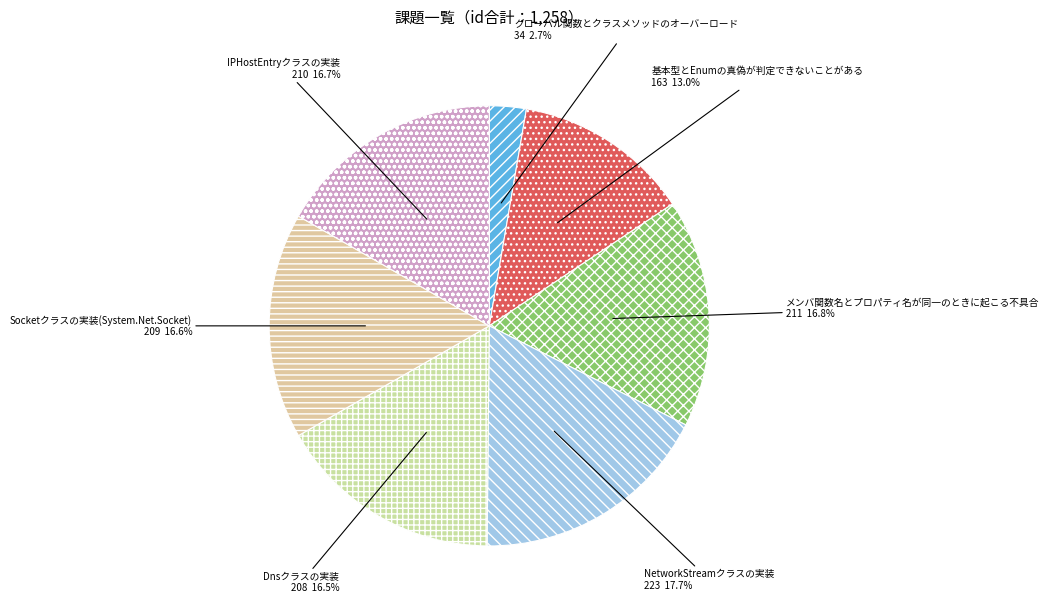

Which has a higher value, NetworkStreamクラスの実装 or 基本型とEnumの真偽が判定できないことがある?

NetworkStreamクラスの実装